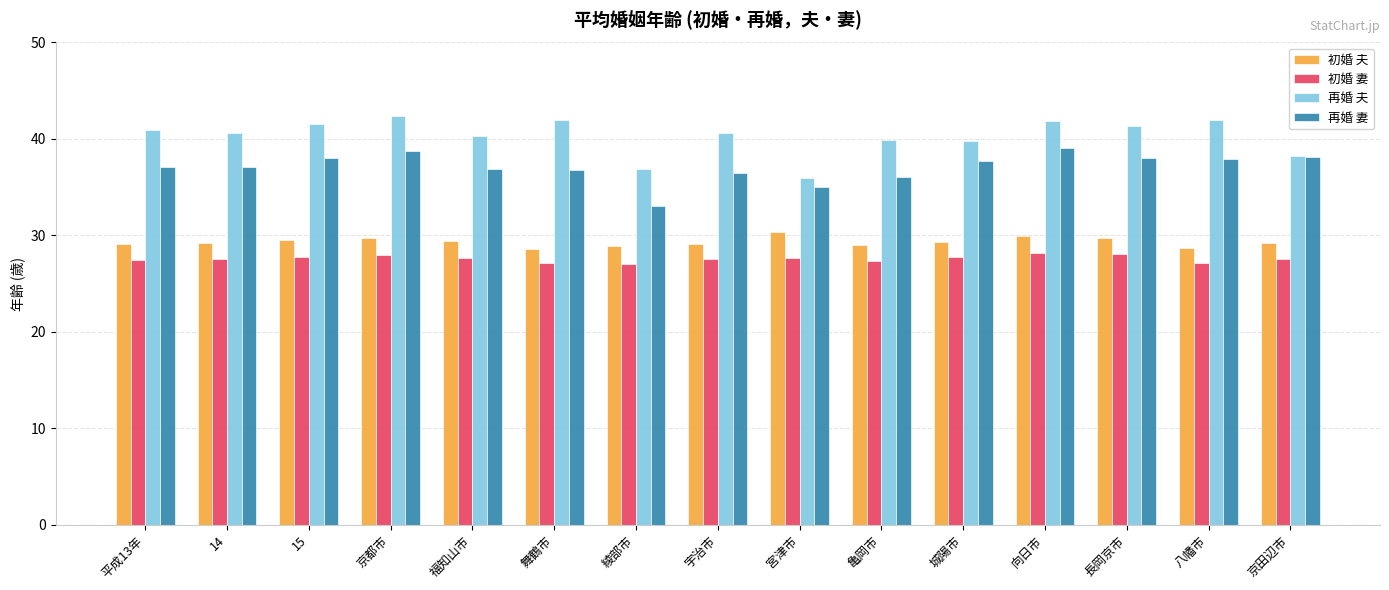

What is the difference between the maximum and minimum values in the 再婚 妻 series?

6.1